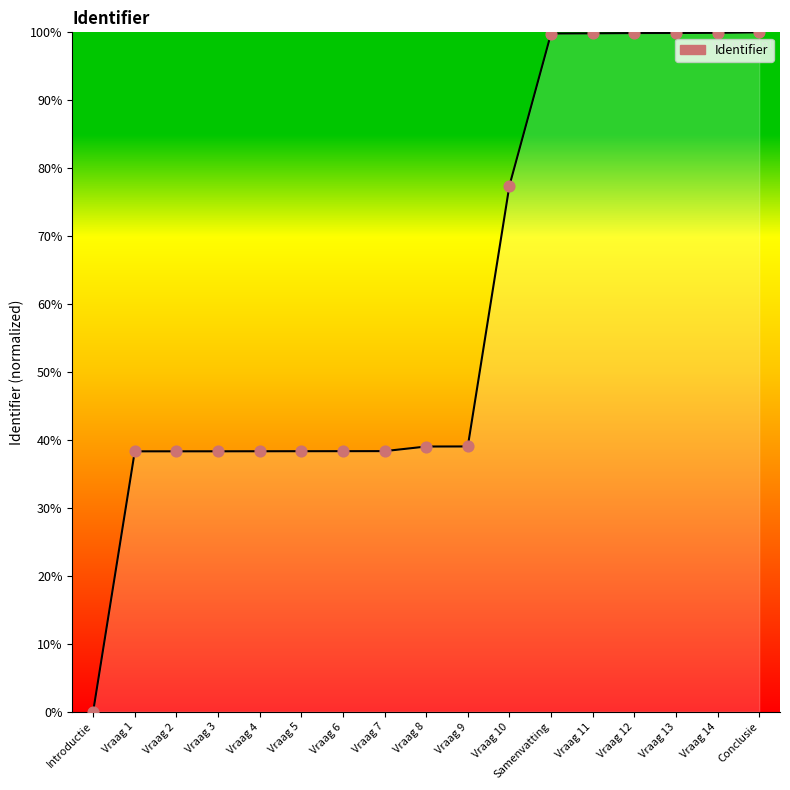

What is the change in value from Vraag 3 to Samenvatting?

+61.5